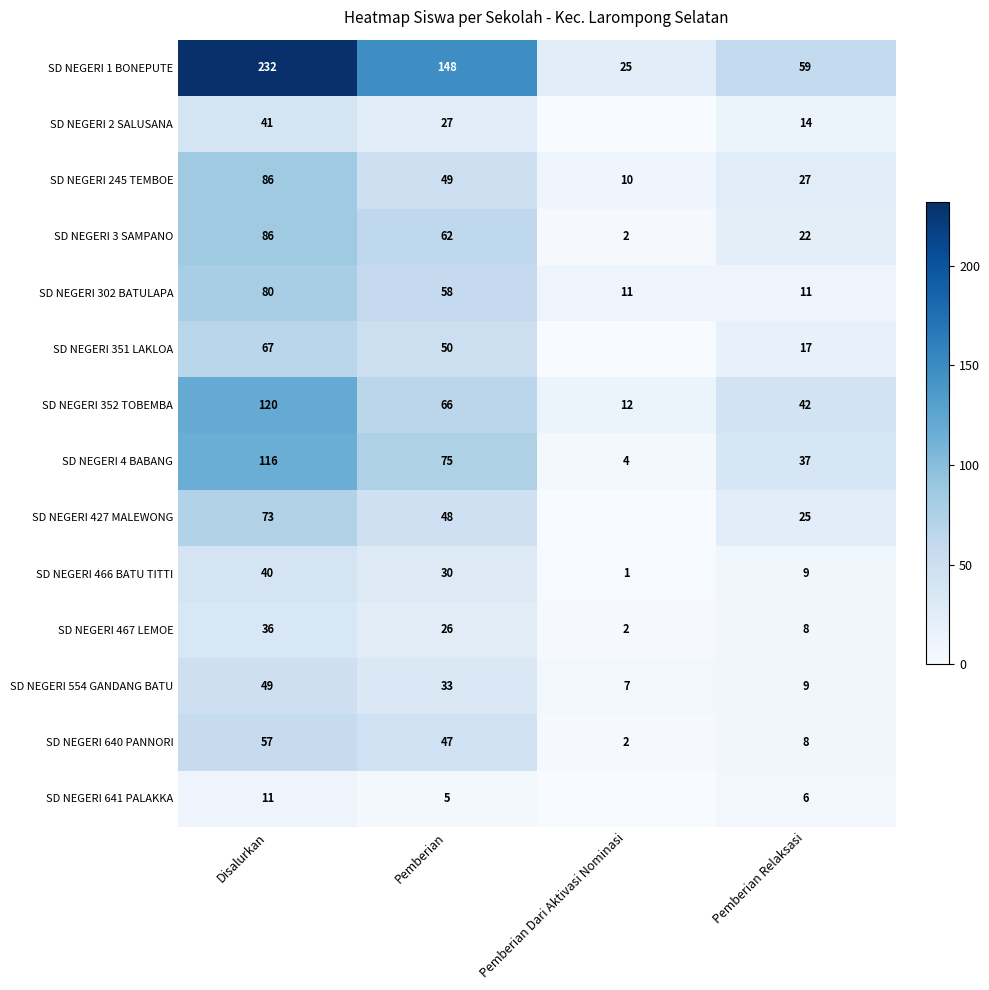

Which category has the highest value in the SD NEGERI 640 PANNORI series?

Disalurkan